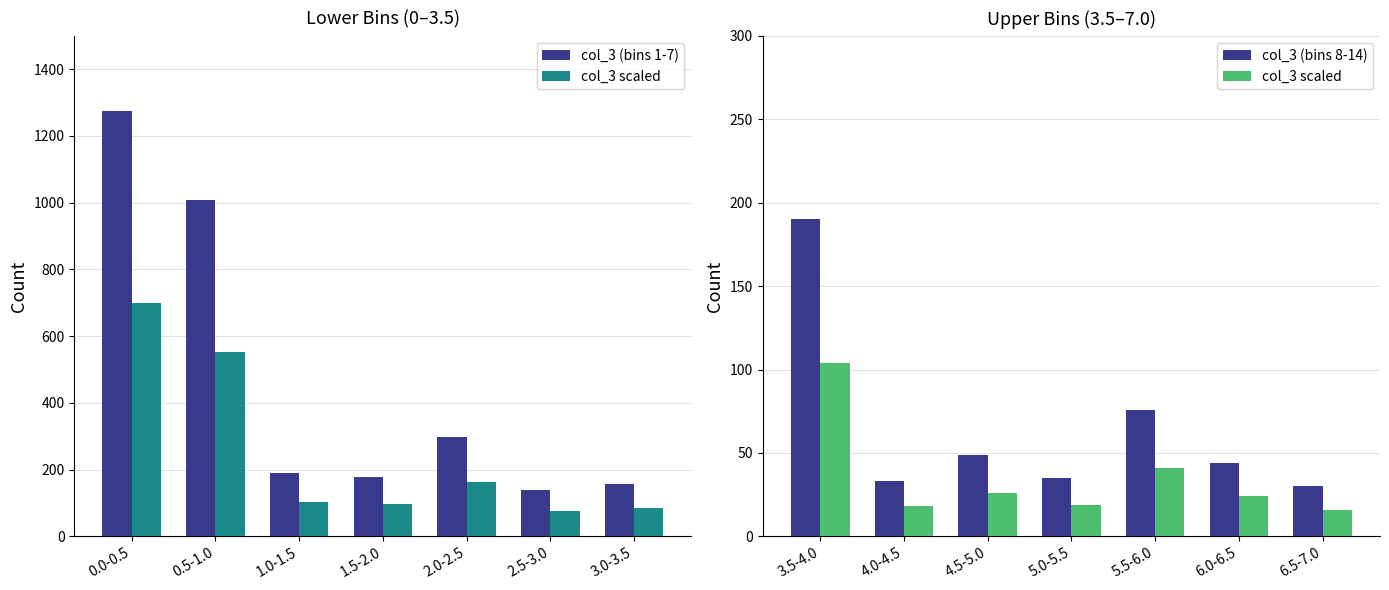

Rank the series at 0.5-1.0 from lowest to highest value.

col_3 scaled, col_3 (bins 8-14), col_3 (bins 1-7)